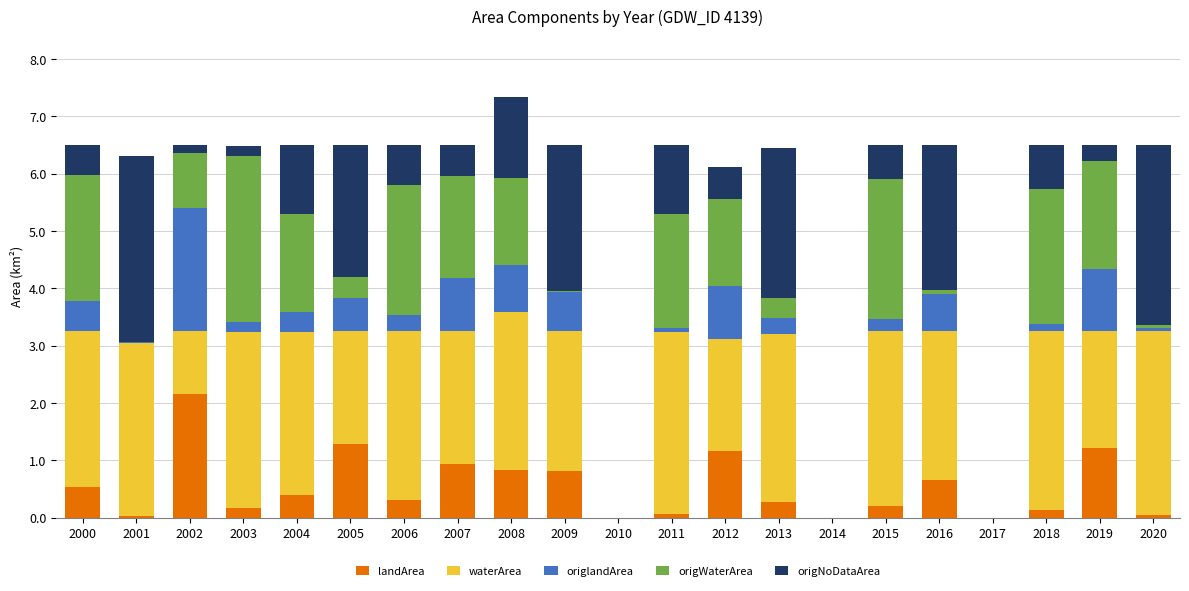

Which category has the highest value in the landArea series?

2002